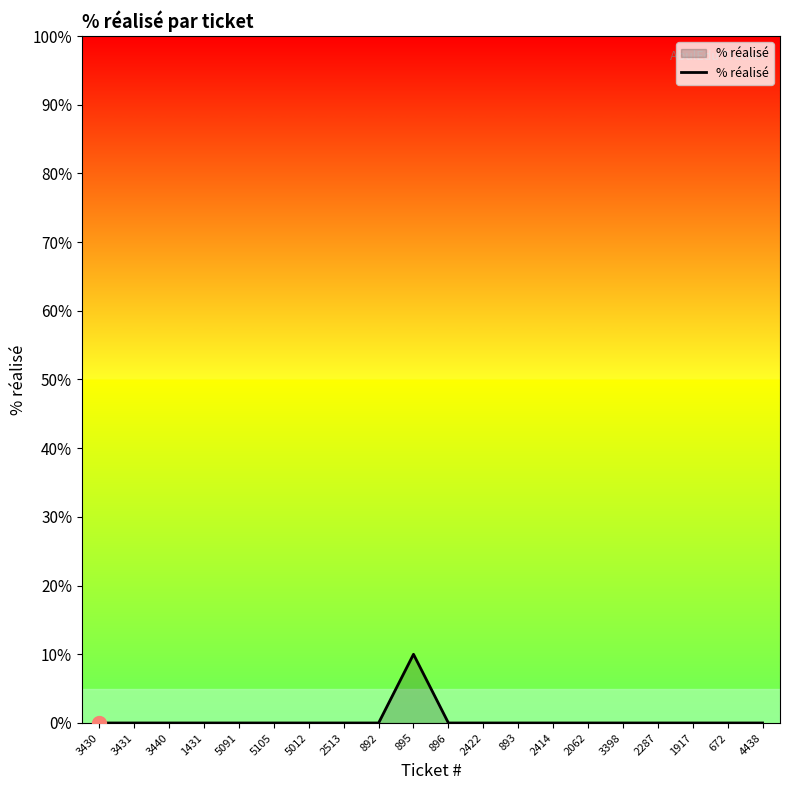

What is the difference between the maximum and minimum values?

10